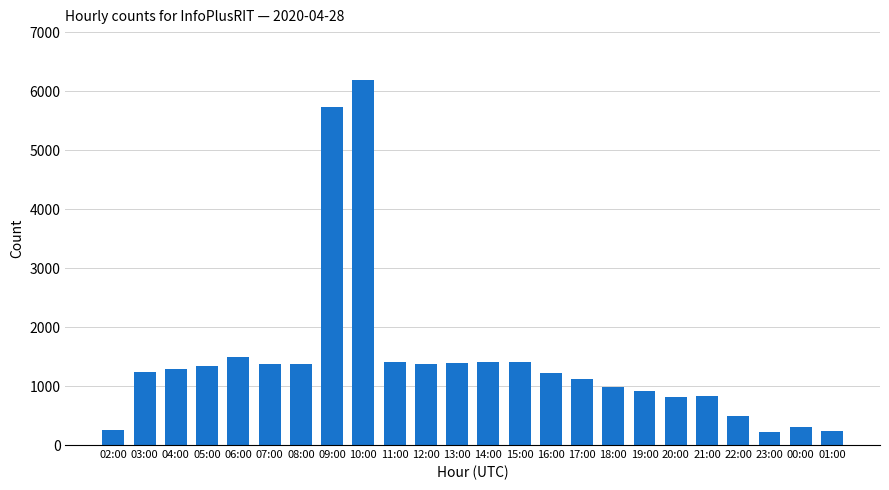

How many distinct data groups are displayed?

1